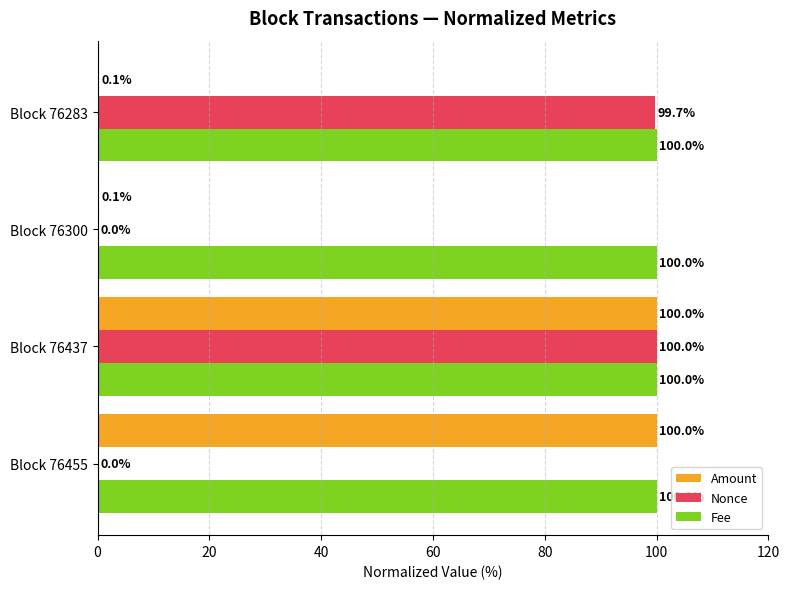

What is the total value across all series at Block 76300?

100.1